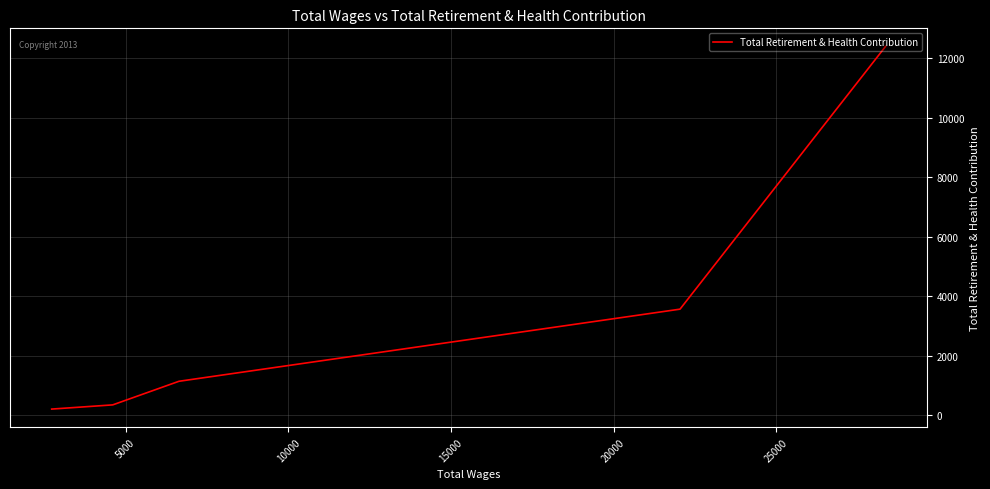

True or false: the data has more than 1 interior local peaks.

False